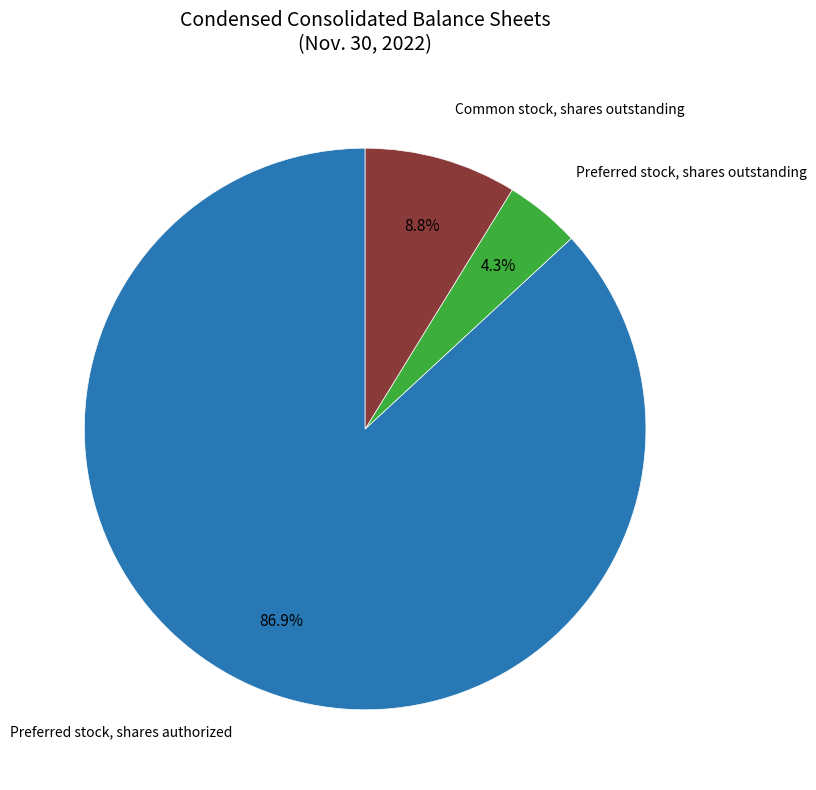

How many slices are in this pie chart?

3